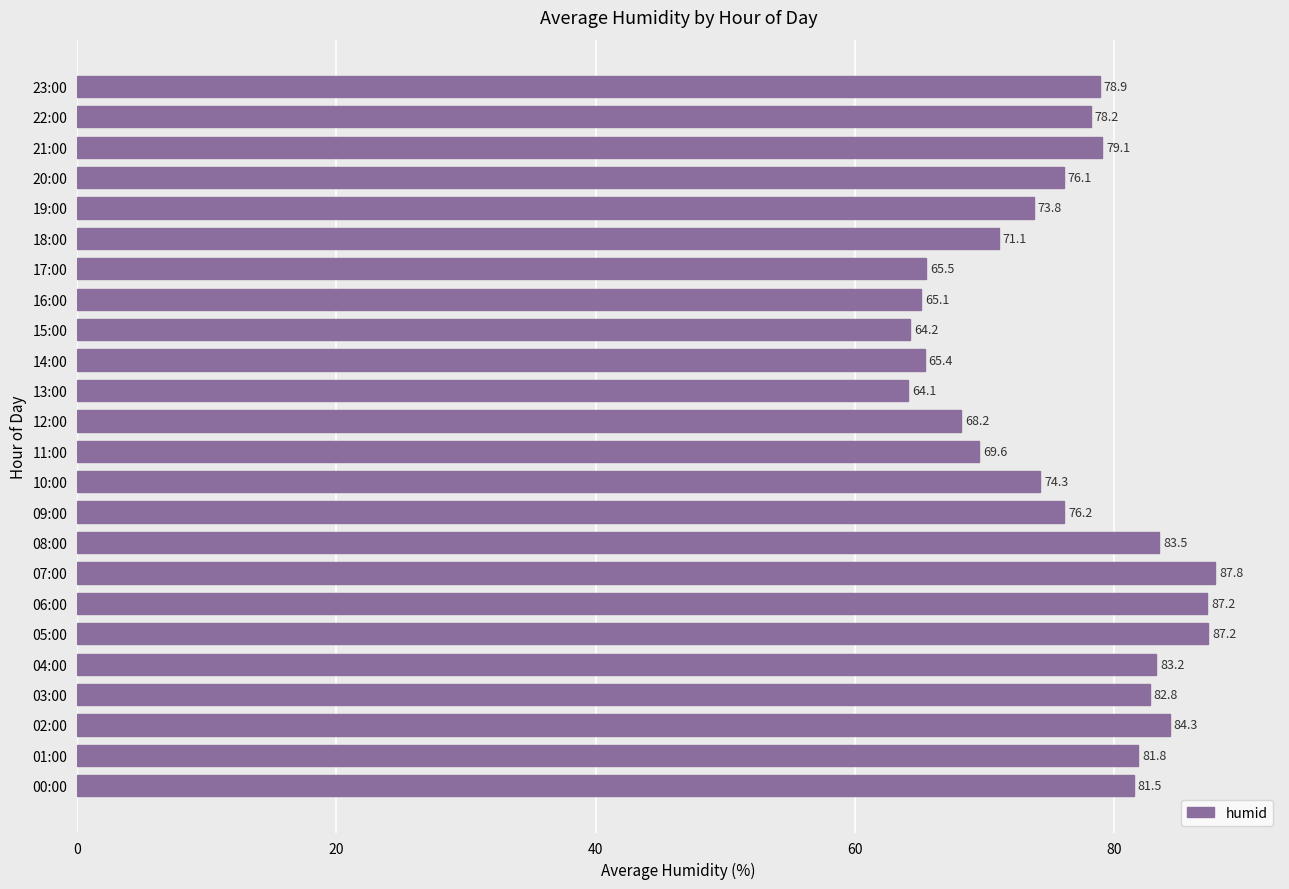

Read the value at 17:00.

65.5